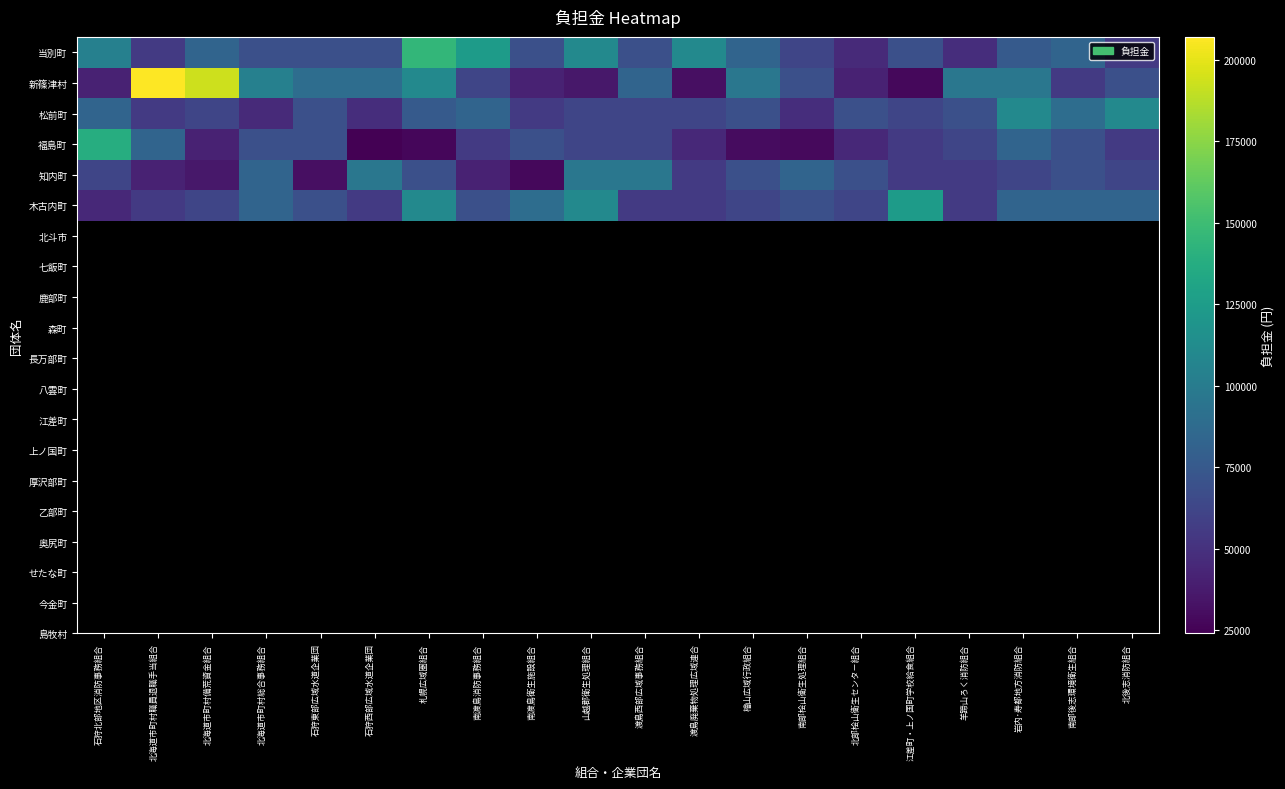

Which series has the widest spread of values?

新篠津村